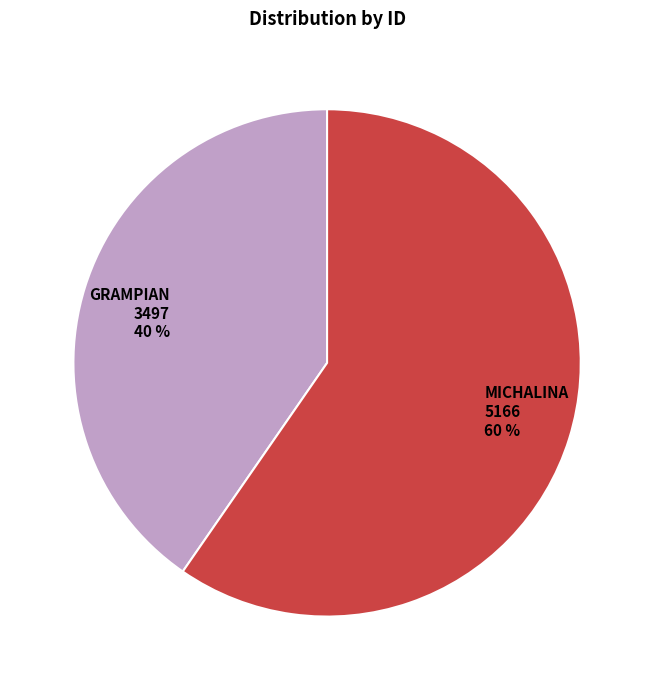

Combined, do GRAMPIAN and MICHALINA account for over 50%?

Yes